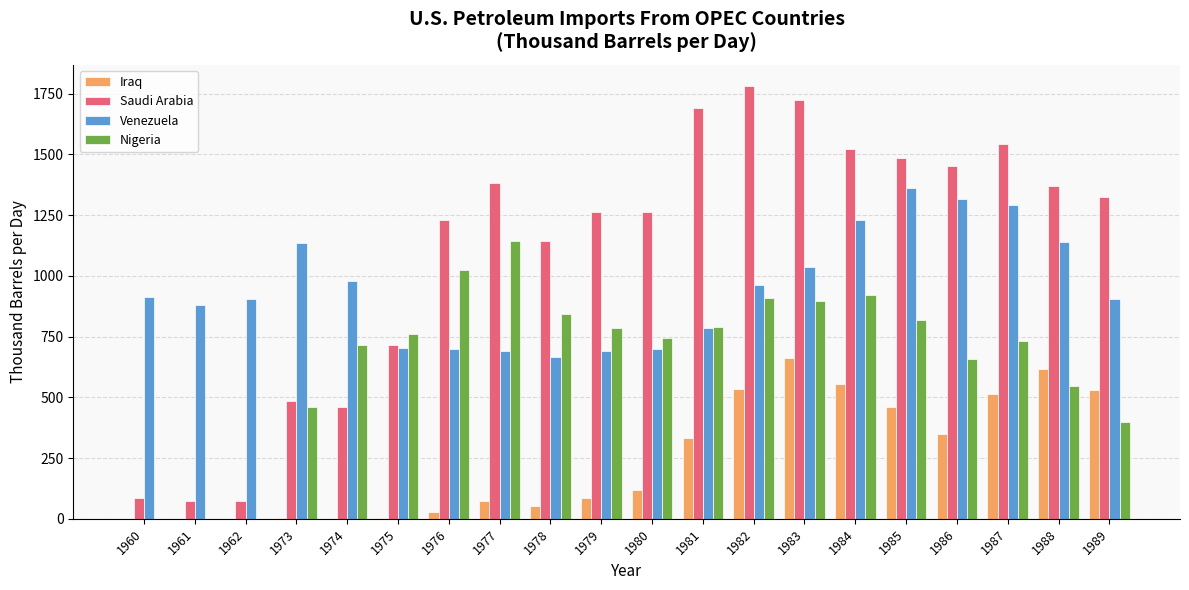

Which category has the highest value in the Nigeria series?

1977